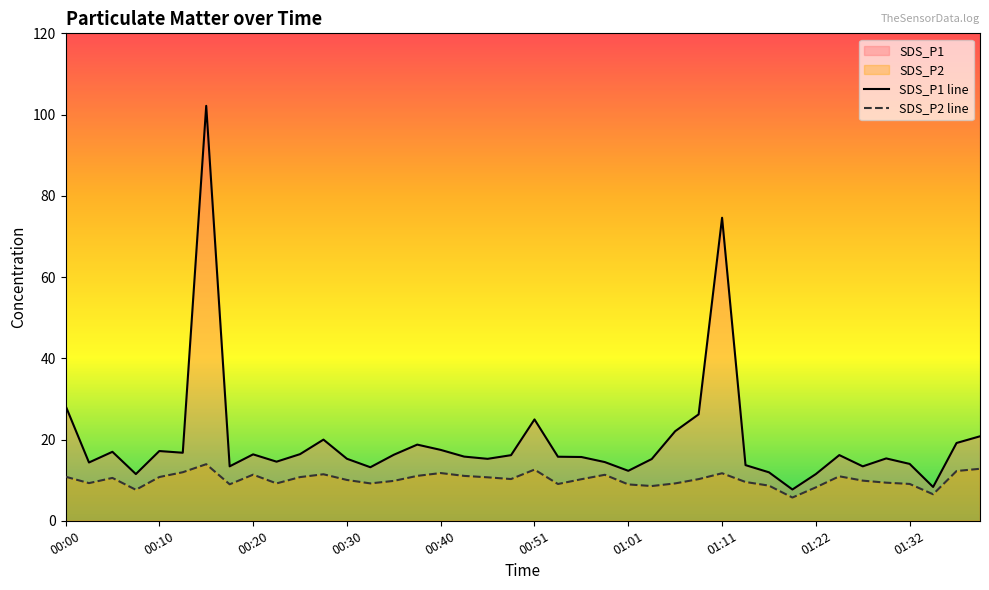

What is the total value across all series at 19?

26.4